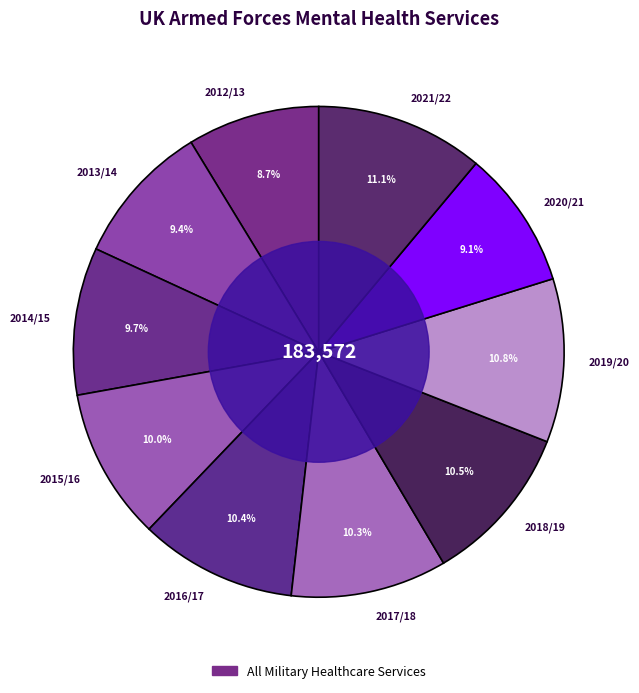

To the nearest percent, what is the difference between the 2014/15 and 2012/13 slice percentages?

1%